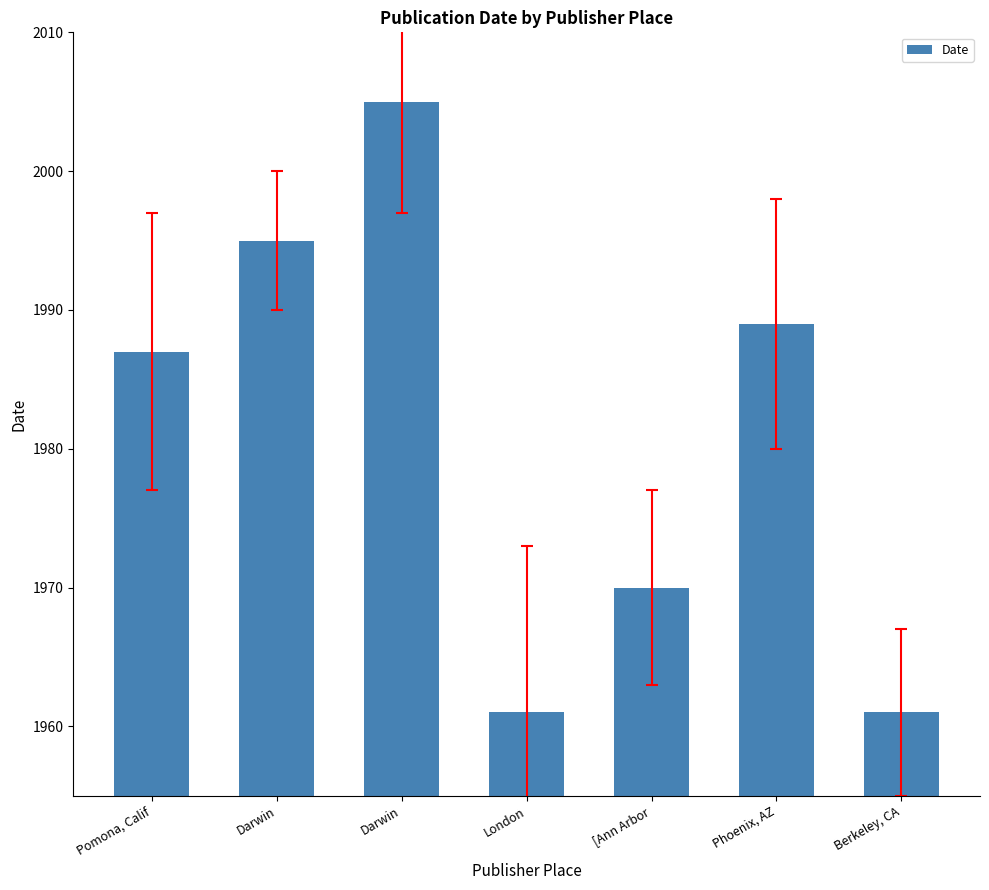

What is the sum of the values at Phoenix, AZ and London?

3950